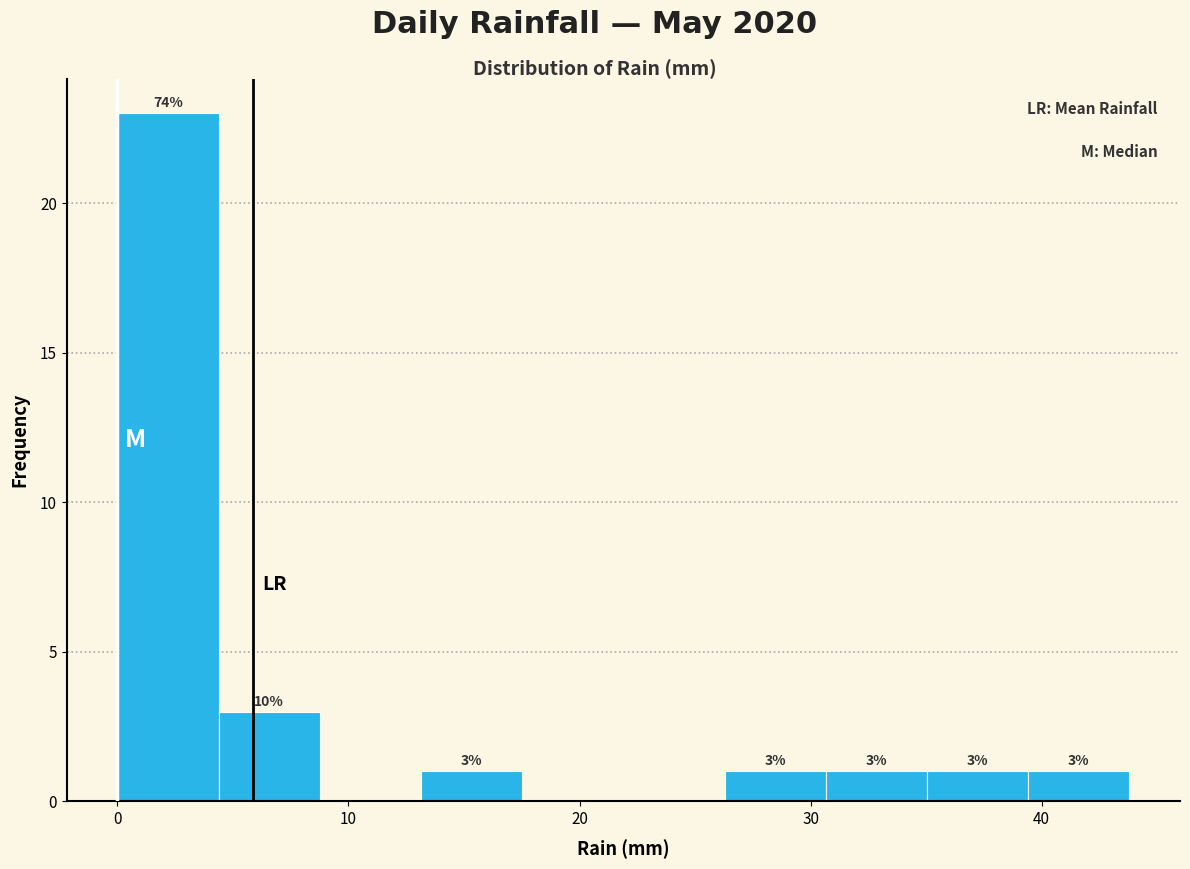

Which range on the x-axis has the tallest bar?

0 to 4